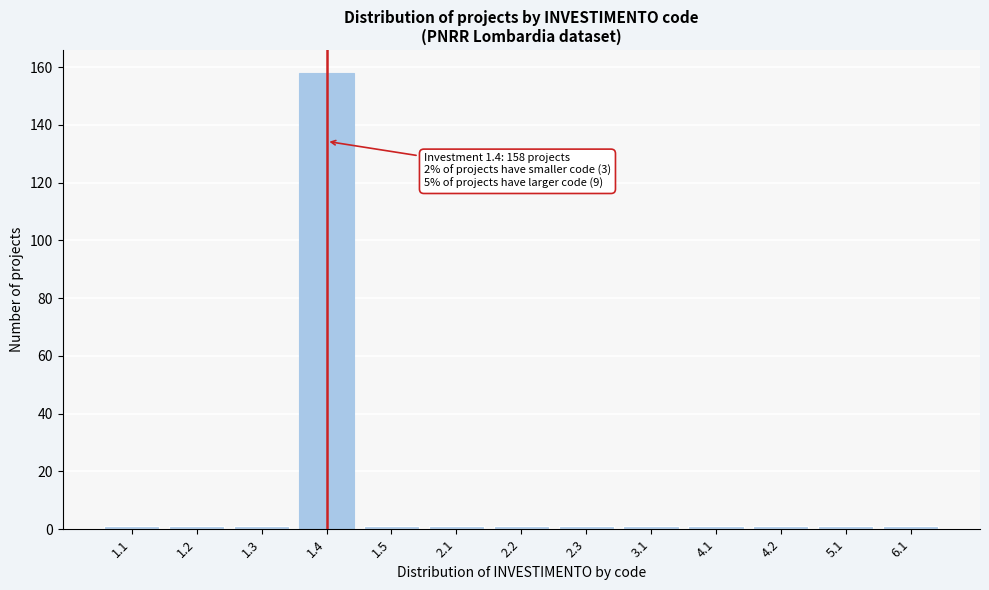

Reading right to left, extract all data points from this chart.

1	1	1	1	1	1	1	1	1	158	1	1	1